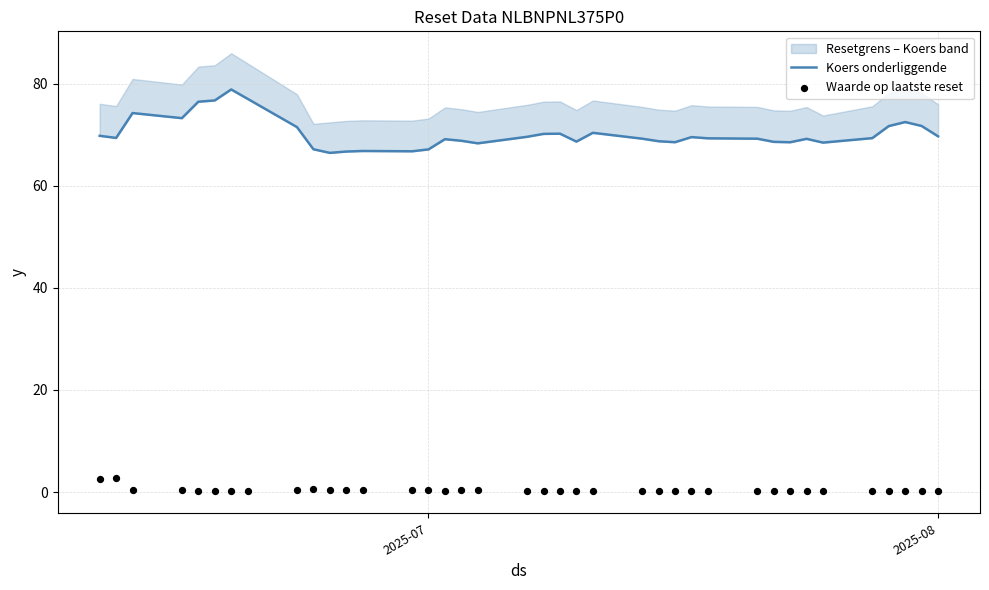

Which series has the widest spread of Y values?

Koers onderliggende